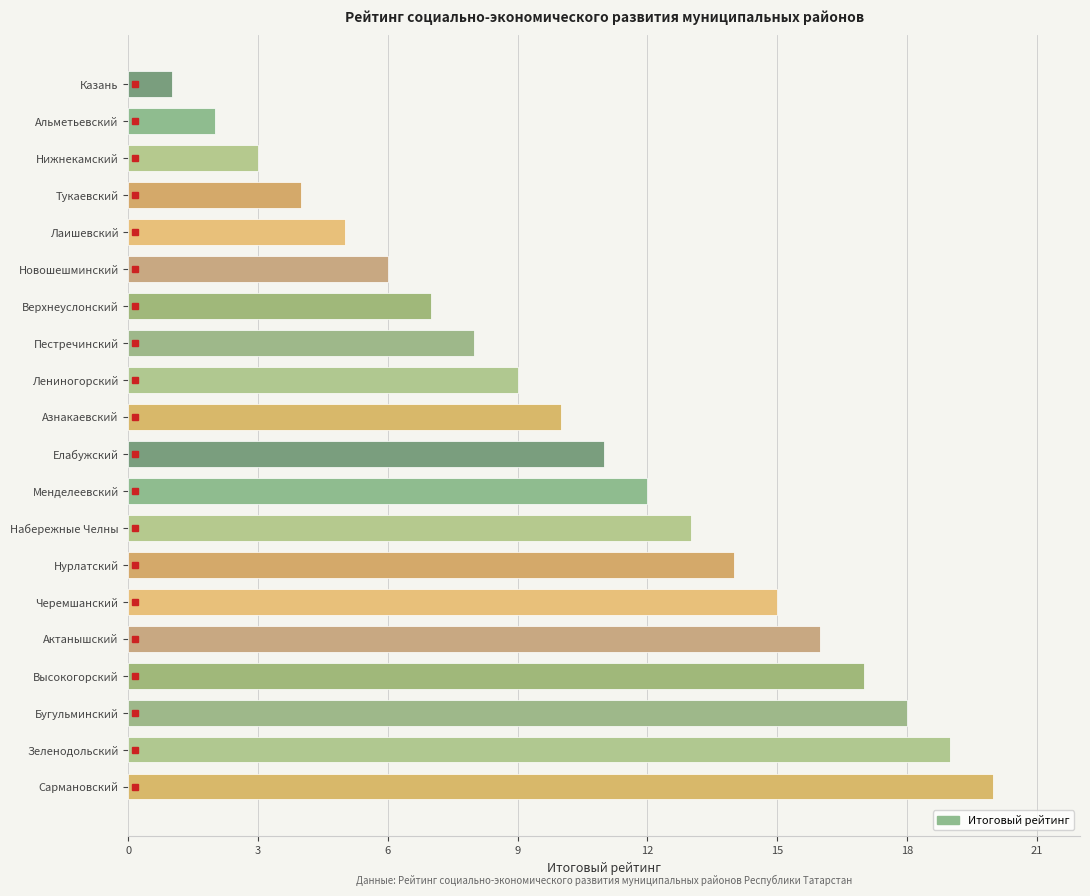

What is the change in value from Лениногорский to Азнакаевский?

+1